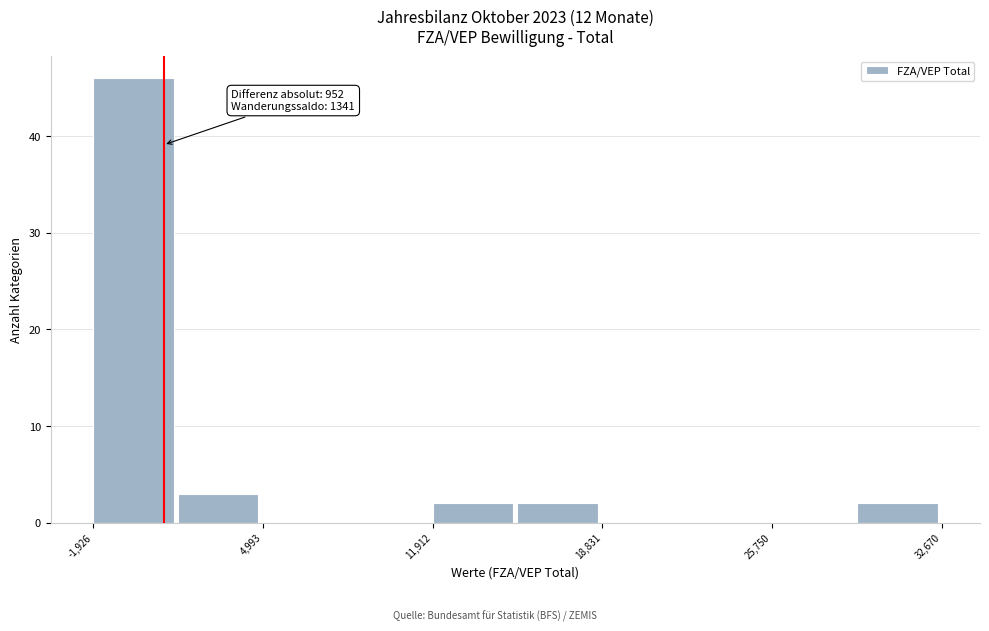

Read against the x-axis, roughly where is the centre of the tallest bar?

0